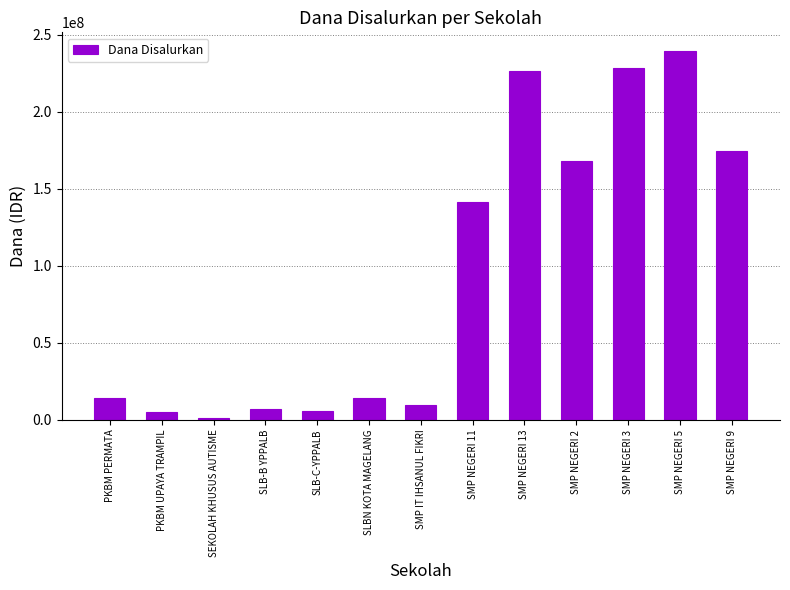

What value does the data have at SEKOLAH KHUSUS AUTISME, to the nearest 100?

1500000